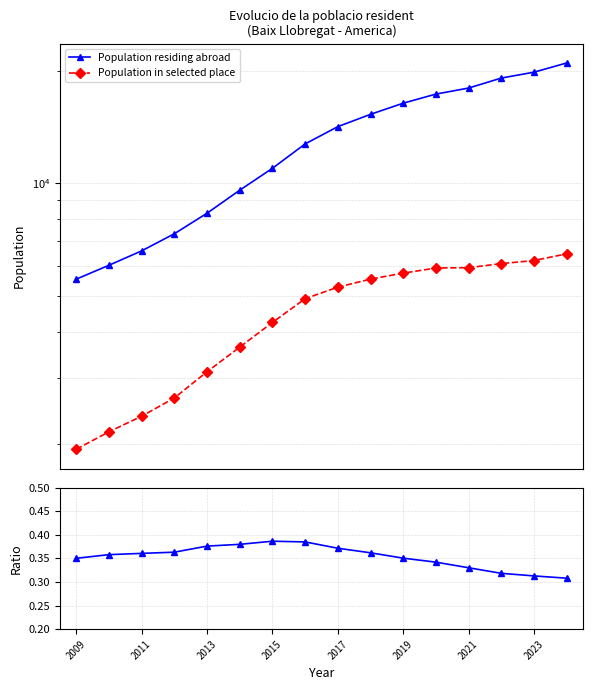

True or false: Population residing abroad has more than 2 points higher than both neighbors.

False